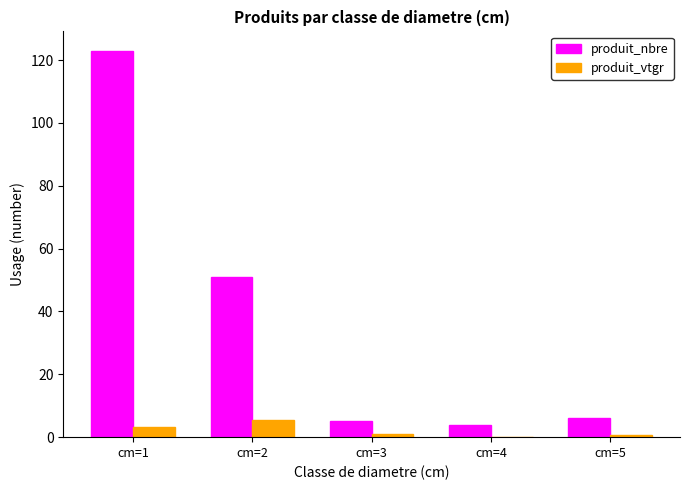

Which series changed the most between cm=1 and cm=5?

produit_nbre